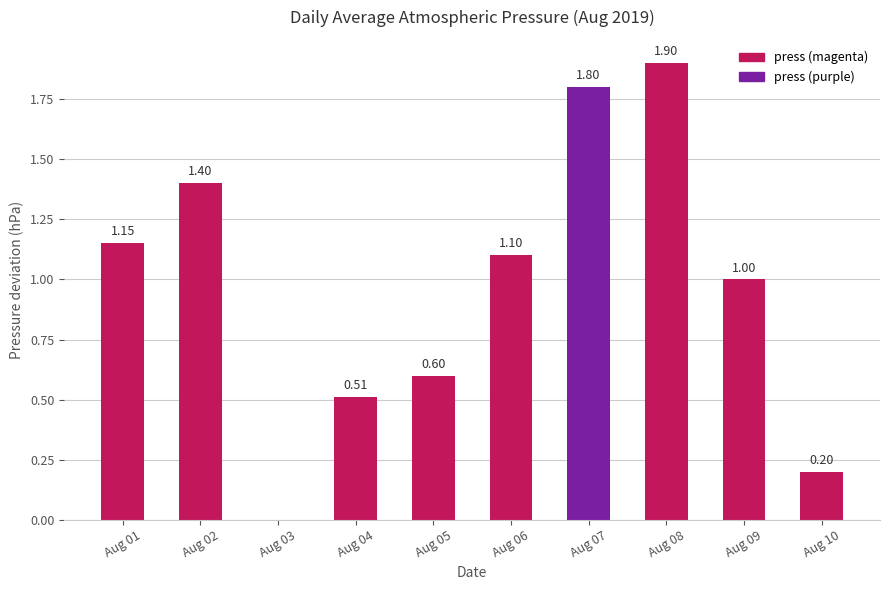

What is the sum of all values?

9.7